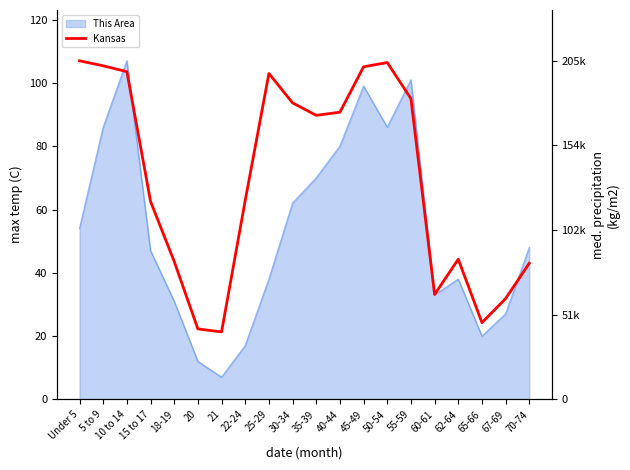

True or false: the data shows 205492 at Under 5.

True